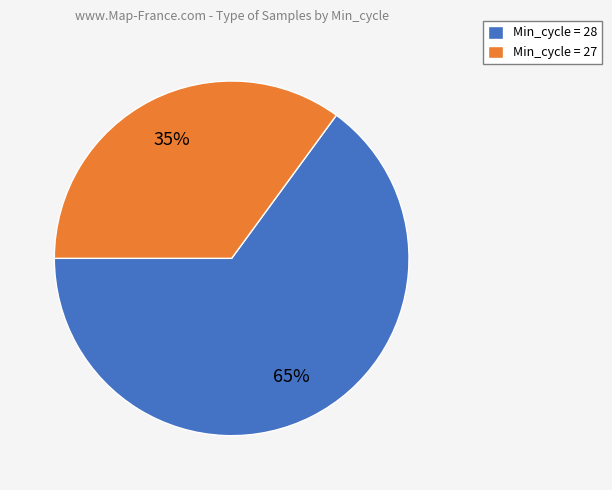

To the nearest percent, what portion does Min_cycle = 28 represent?

65%